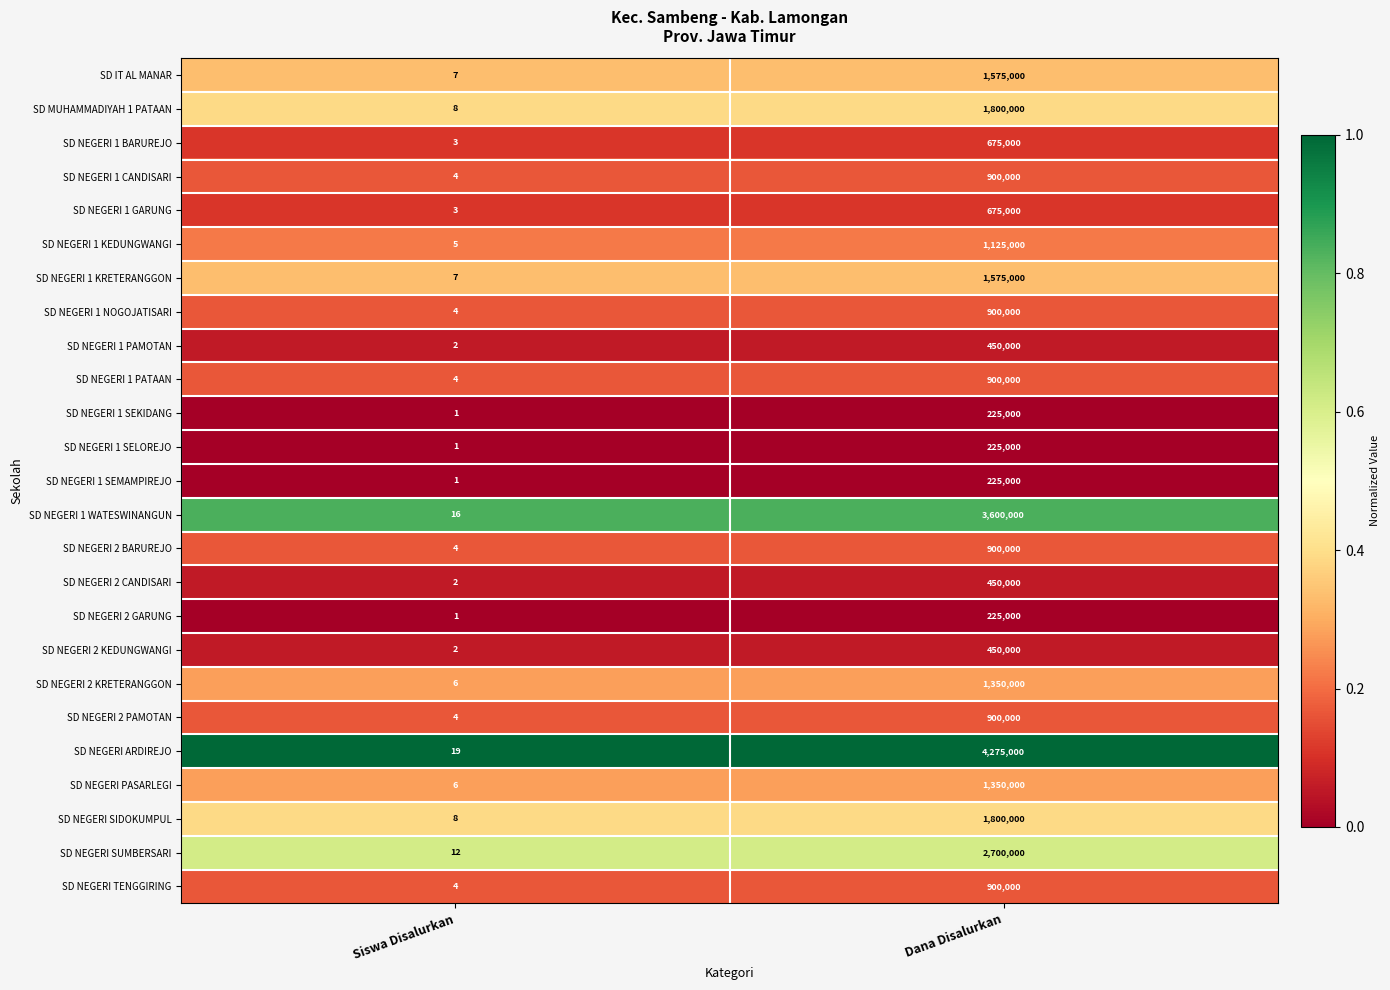

Which series has the widest spread of values?

SD NEGERI ARDIREJO